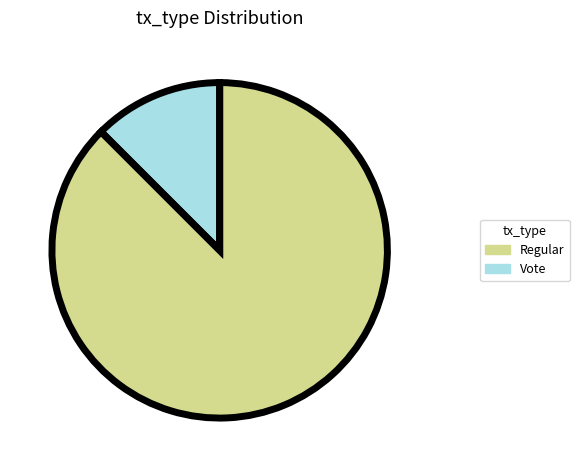

The Vote (io_index=3) slice represents 4% of the pie. True or false?

False